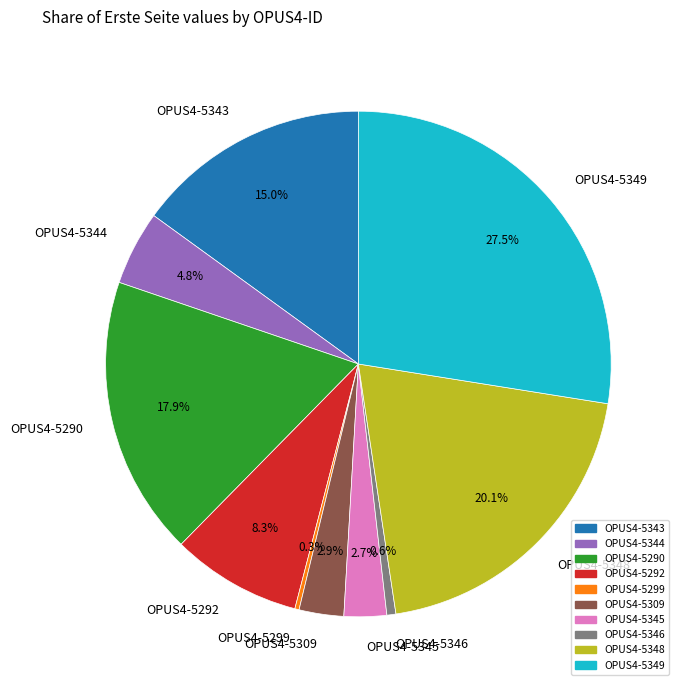

Which category has the biggest portion of the pie?

OPUS4-5349